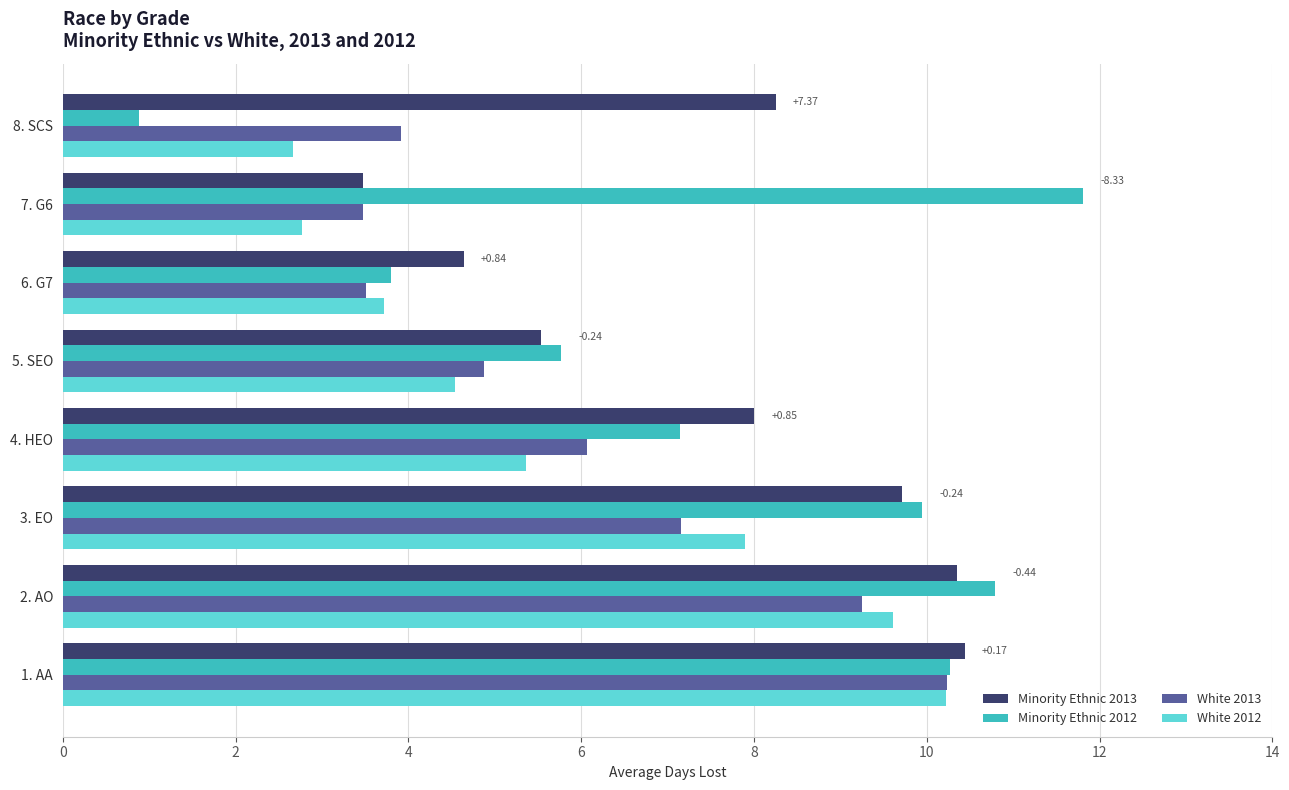

What is the spread (max minus min) of values at 3. EO?

2.8